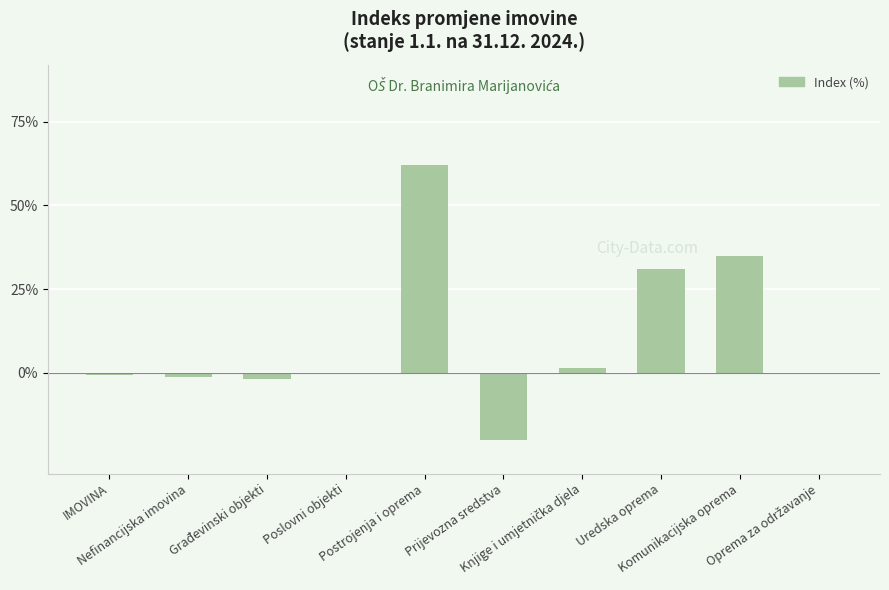

How many distinct data groups are displayed?

1